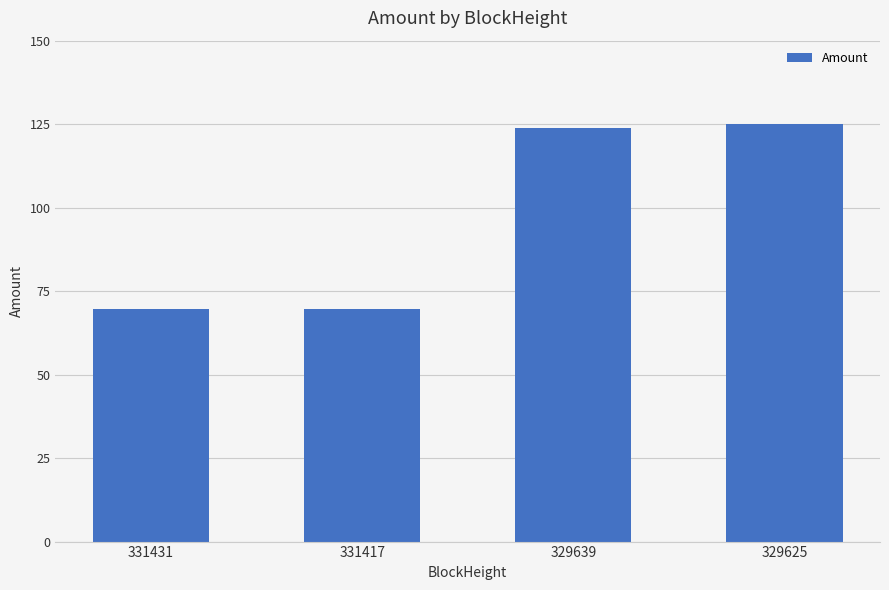

What is the difference between the values at 331417 and 331431?

0.2